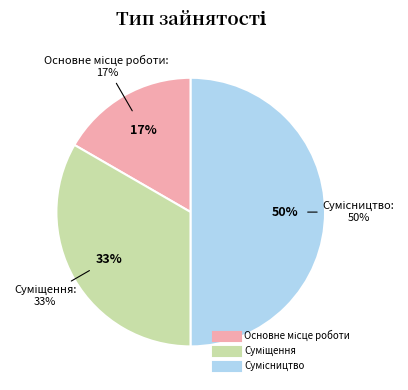

Does any single category account for the majority?

No